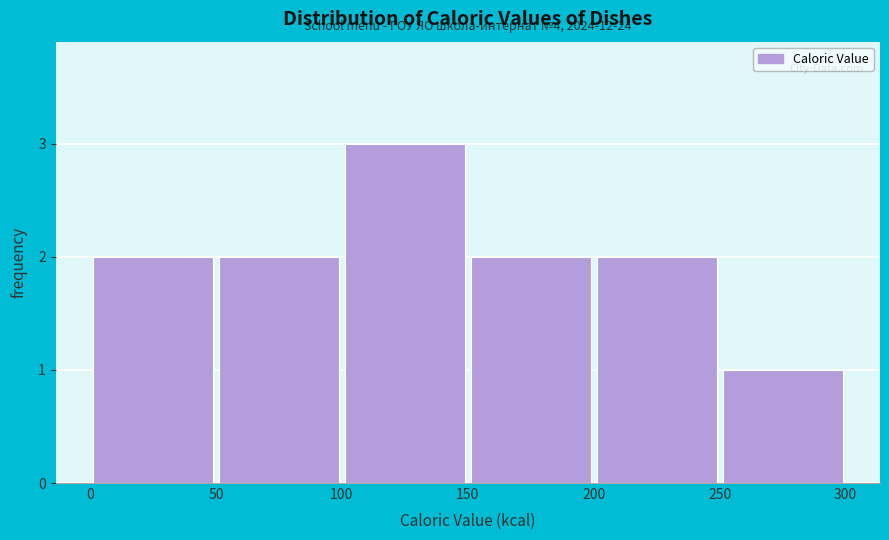

Which range on the x-axis has the tallest bar?

100 to 150